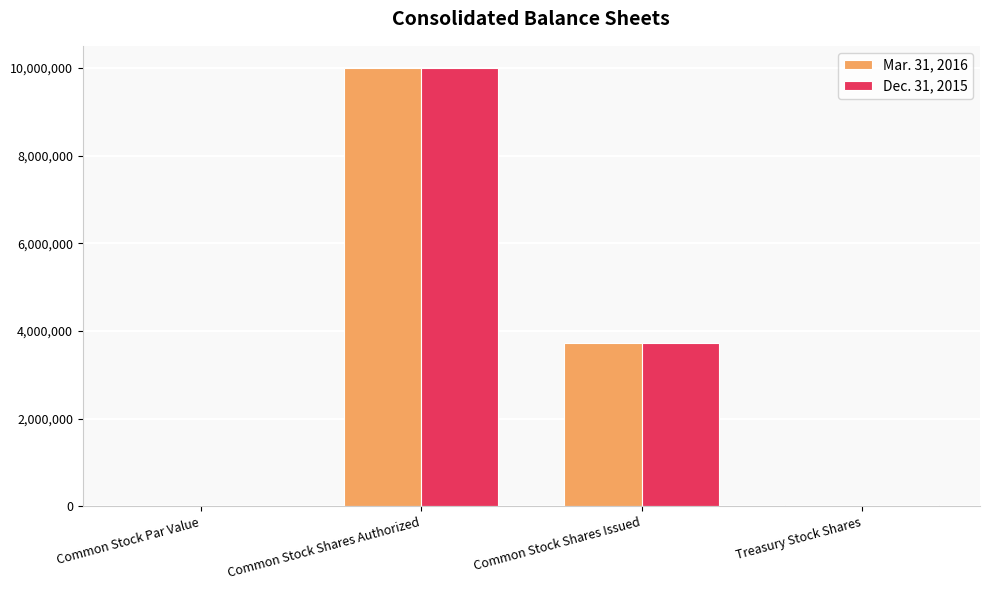

What is the sum of all Mar. 31, 2016 values?

13760317.1